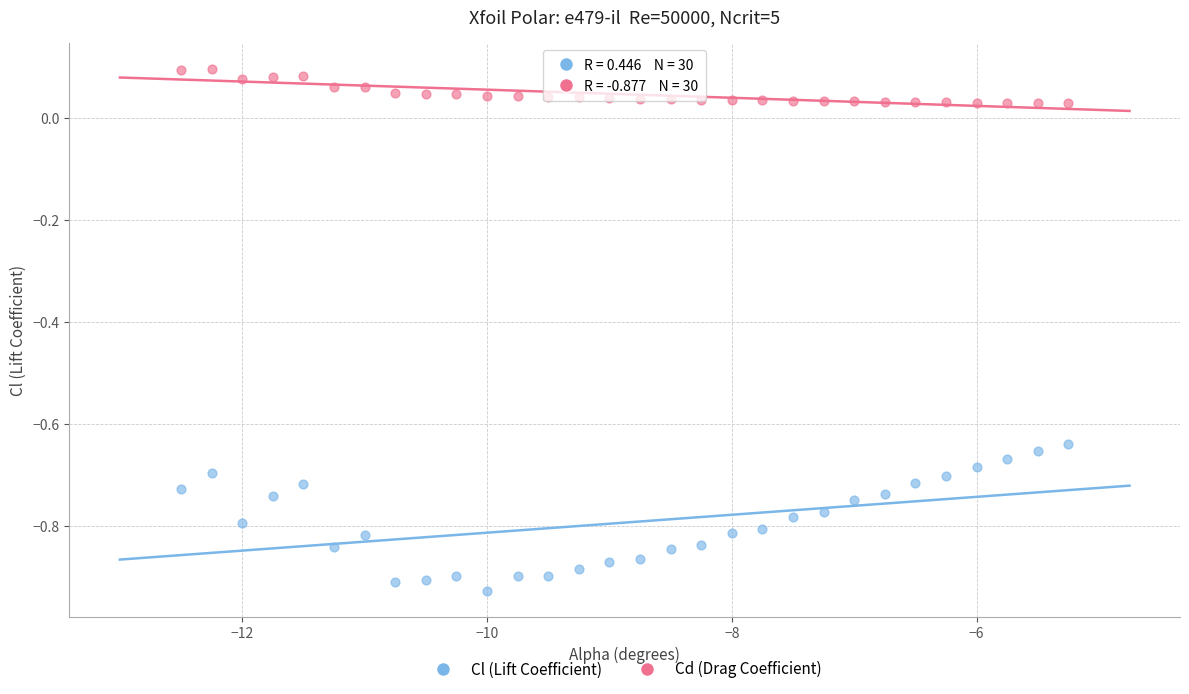

Which series reaches the minimum Y coordinate?

Cl (Lift Coefficient)